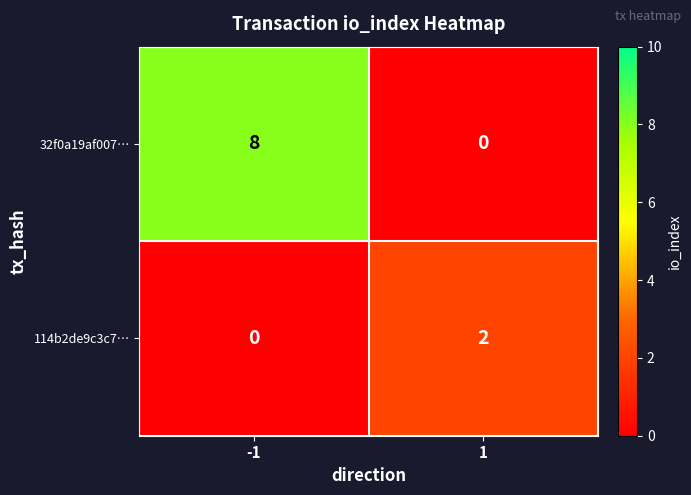

Reading left to right, transcribe all the data shown in this chart.

32f0a19af007…: 8	0
114b2de9c3c7…: 0	2